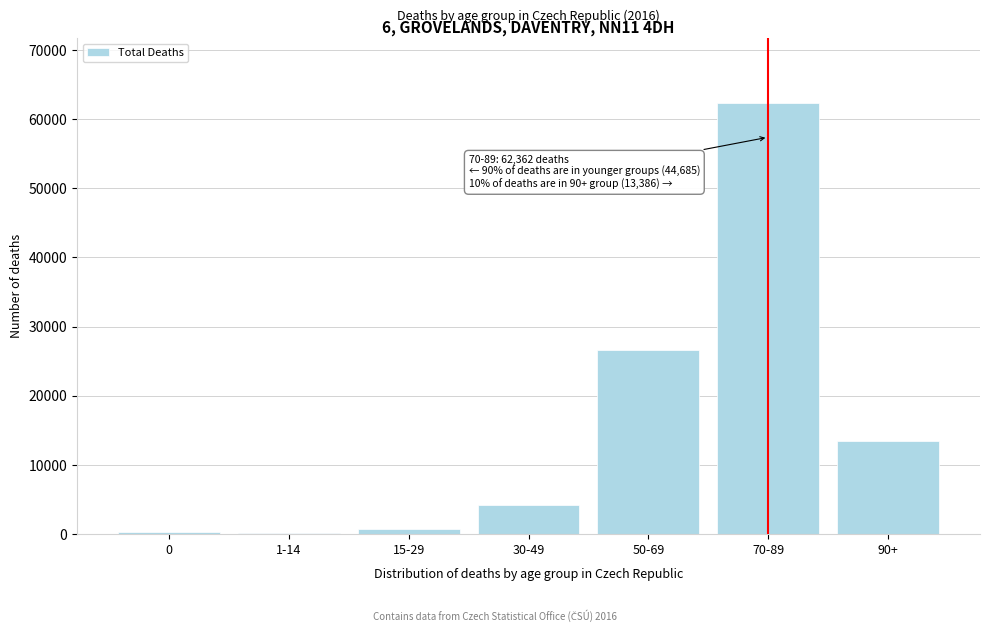

What is the greatest value displayed?

62362